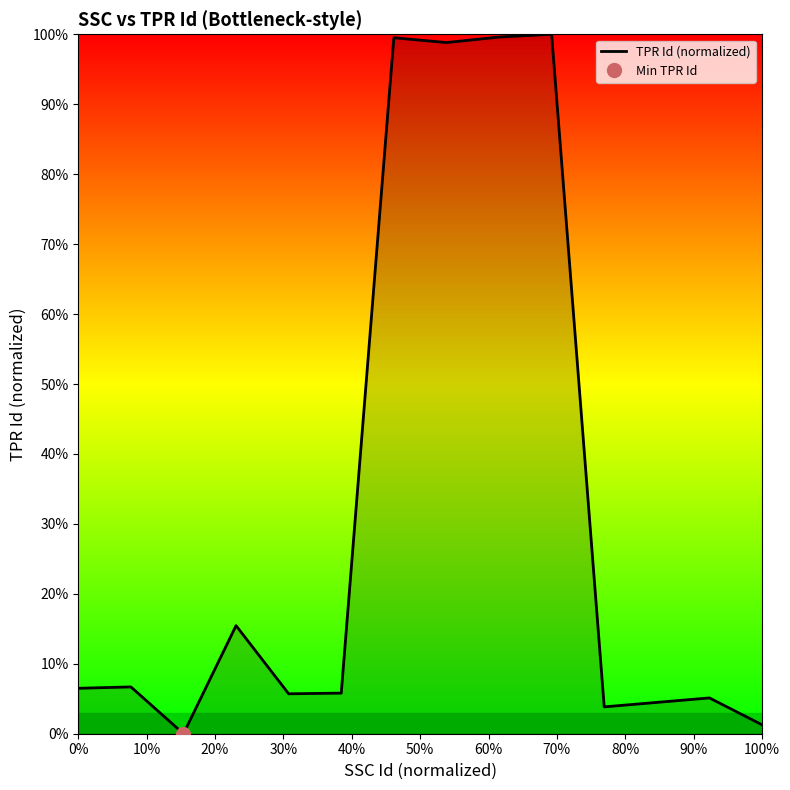

Reading left to right, what are all the values shown in this chart?

6.5	6.7	0.0	15.5	5.7	5.8	99.5	98.8	99.6	100.0	3.8	5.1	1.3